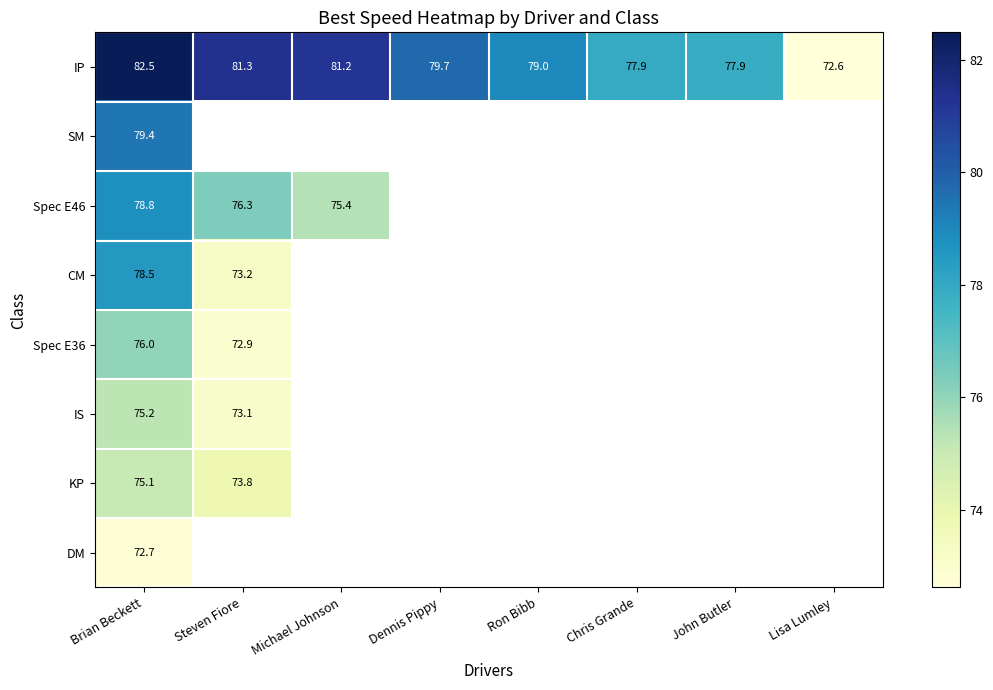

Rank the categories by IP value from lowest to highest.

Lisa Lumley, John Butler, Chris Grande, Ron Bibb, Dennis Pippy, Michael Johnson, Steven Fiore, Brian Beckett